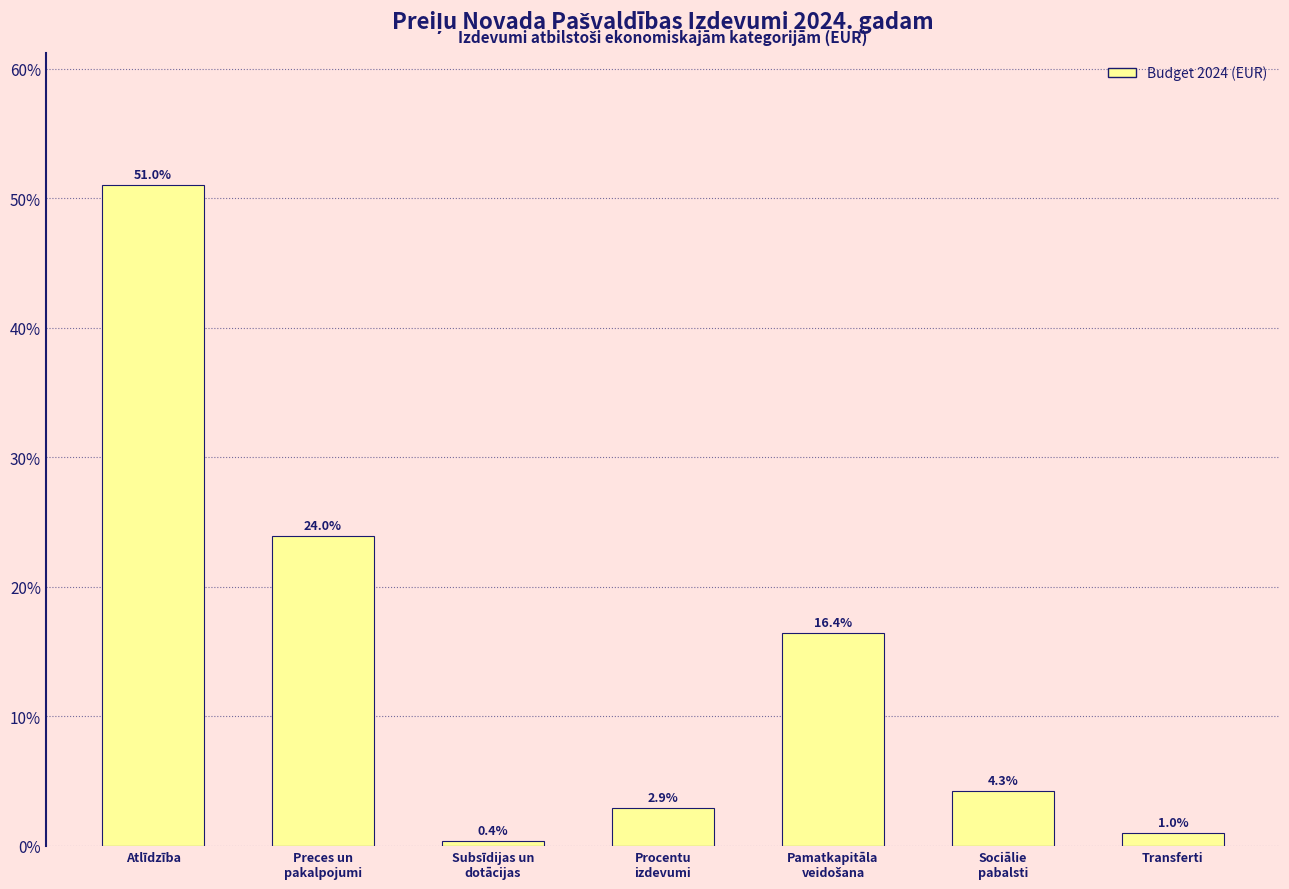

What is the value of the 6th bar from the left?

4.3